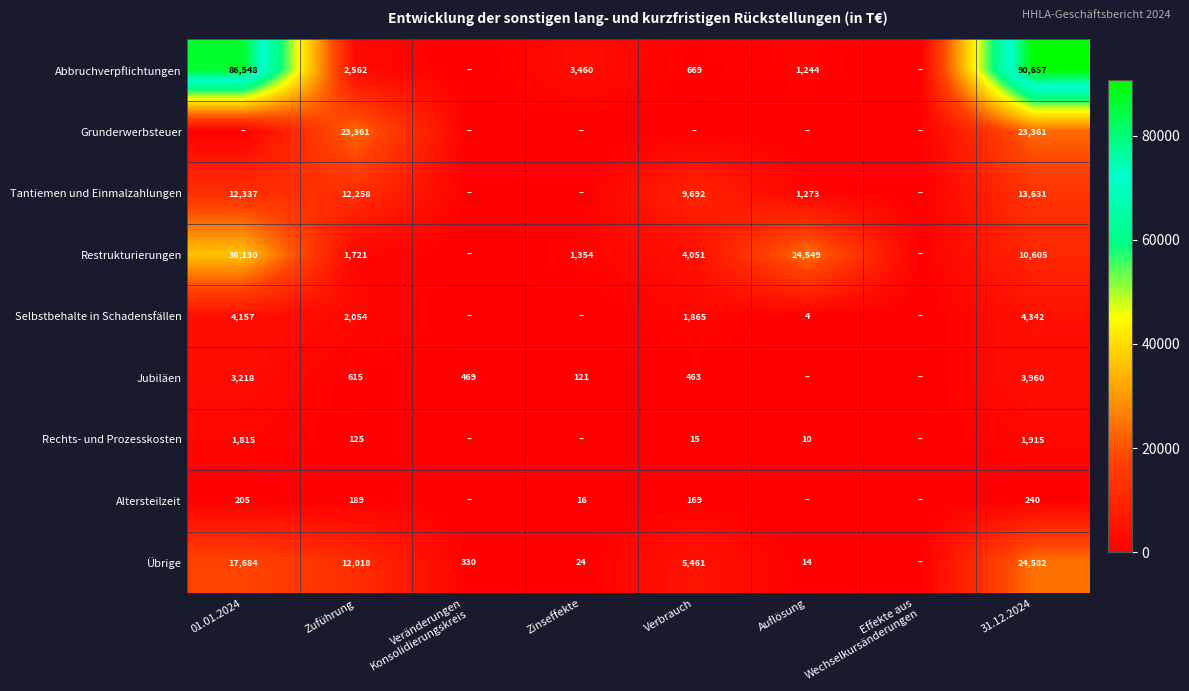

At how many categories does at least one series exceed 51176?

2